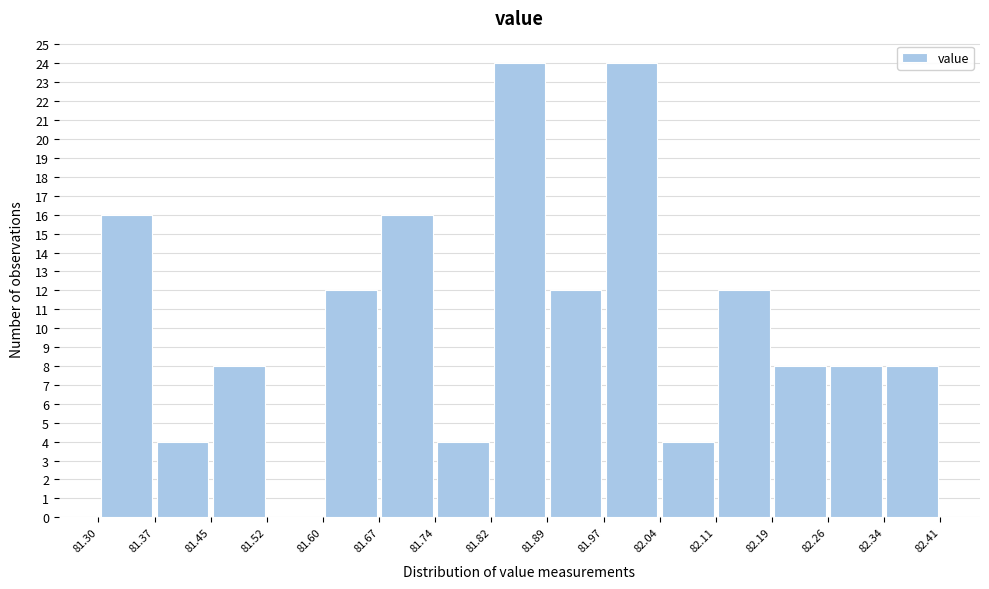

How tall is the bar that spans 81.45 to 81.52 on the x-axis? The values are not printed on the chart, so give them approximately, as read against the axis.

8